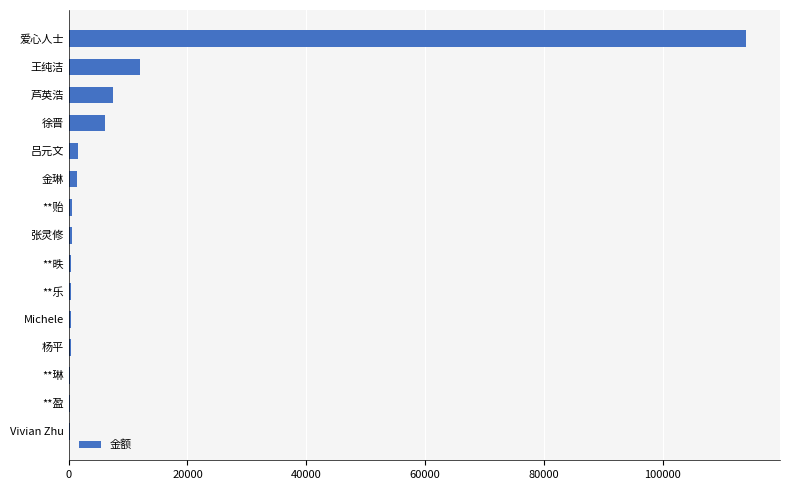

At which label is the value closest to 57139?

王纯洁